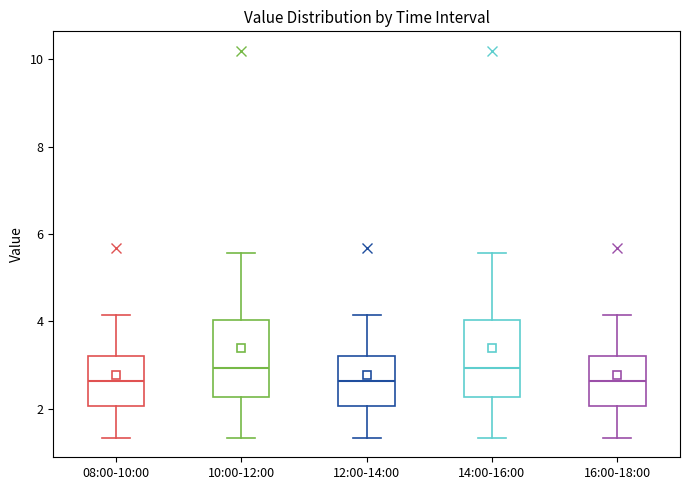

Reading left to right, transcribe this box plot: for each box, give where its median line is, the range the box spans, and where its two whiskers end, as read against the y-axis. The values are not printed on the chart, so give them approximately, as read against the axis.

08:00-10:00: median 2.6, box 2.0 to 3.2, whiskers 1.4 to 4.2
10:00-12:00: median 3.0, box 2.2 to 4.0, whiskers 1.4 to 5.6
12:00-14:00: median 2.6, box 2.0 to 3.2, whiskers 1.4 to 4.2
14:00-16:00: median 3.0, box 2.2 to 4.0, whiskers 1.4 to 5.6
16:00-18:00: median 2.6, box 2.0 to 3.2, whiskers 1.4 to 4.2